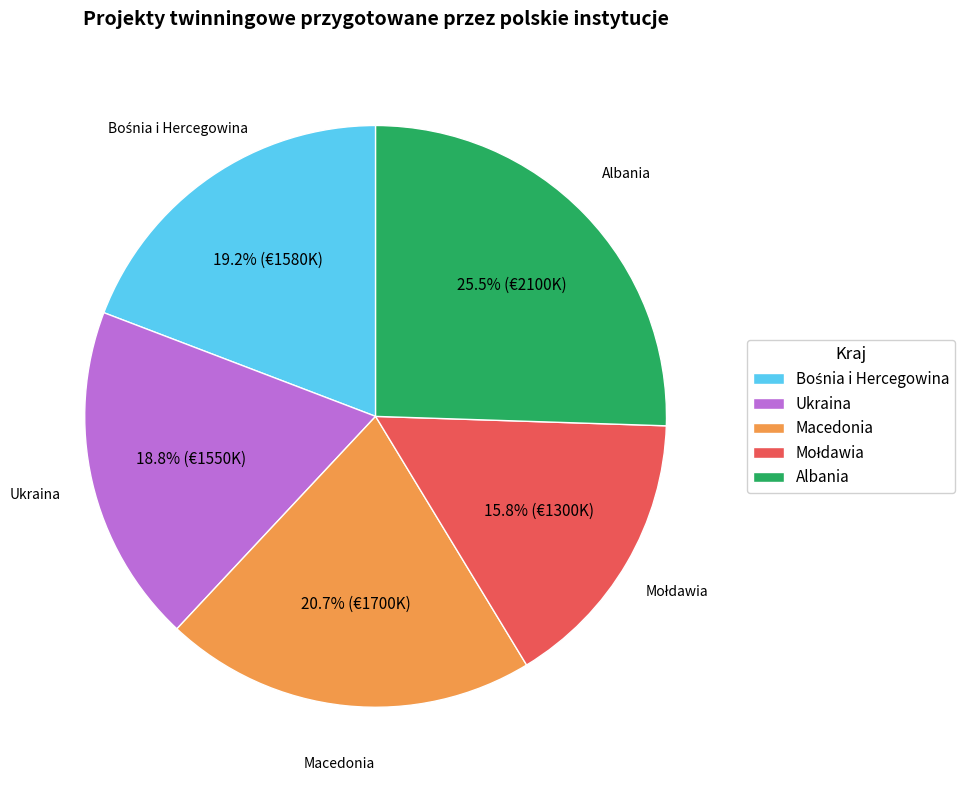

Does any single category account for the majority?

No